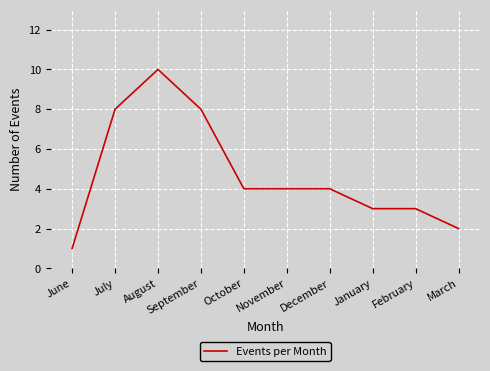

At which category does the chart reach its minimum across all series?

June